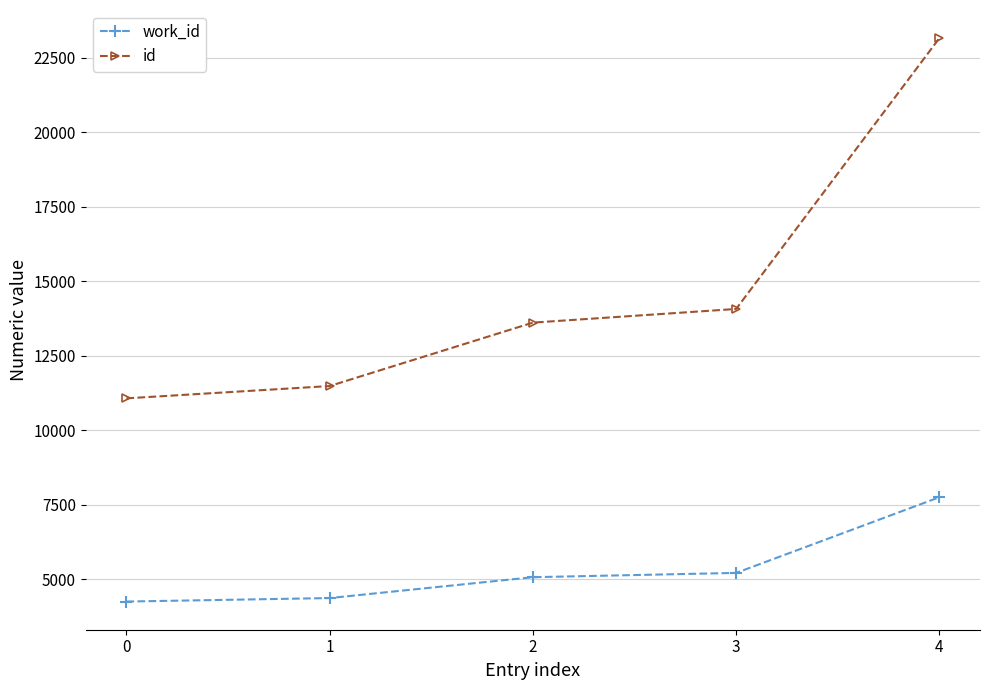

What is the value of the id point at the 1st from the left?

11069